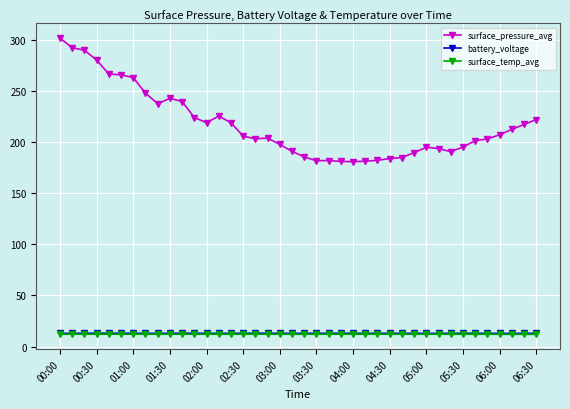

In surface_pressure_avg, how many points are lower than both neighbors (excluding endpoints)?

6